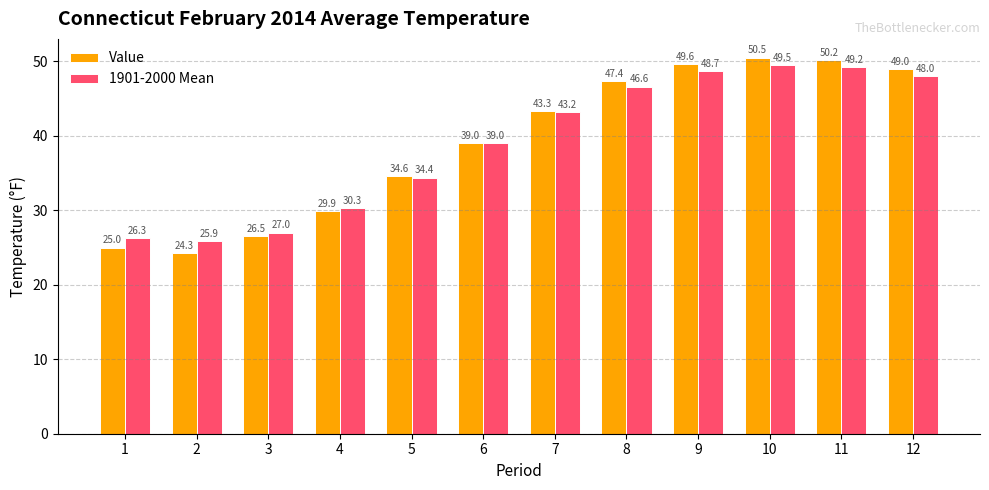

How many data points does each series have?

12